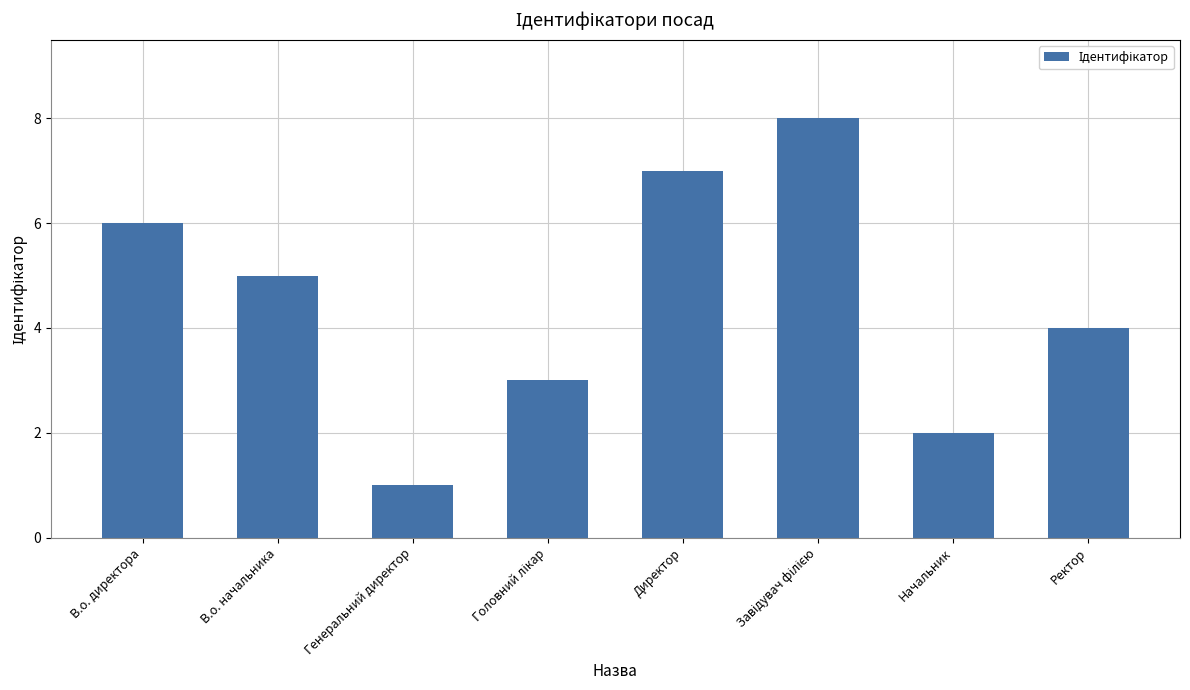

Reading left to right, list all the values displayed in this chart.

6	5	1	3	7	8	2	4